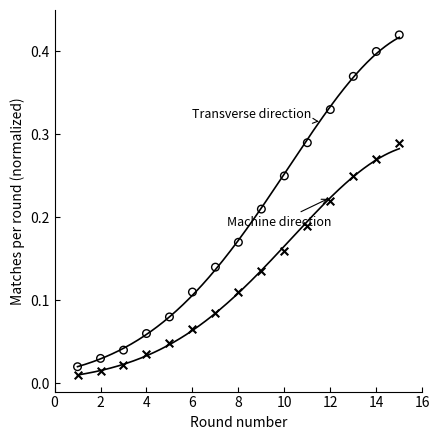

Across all data points, what is the range of X values (max minus min)?

14.0